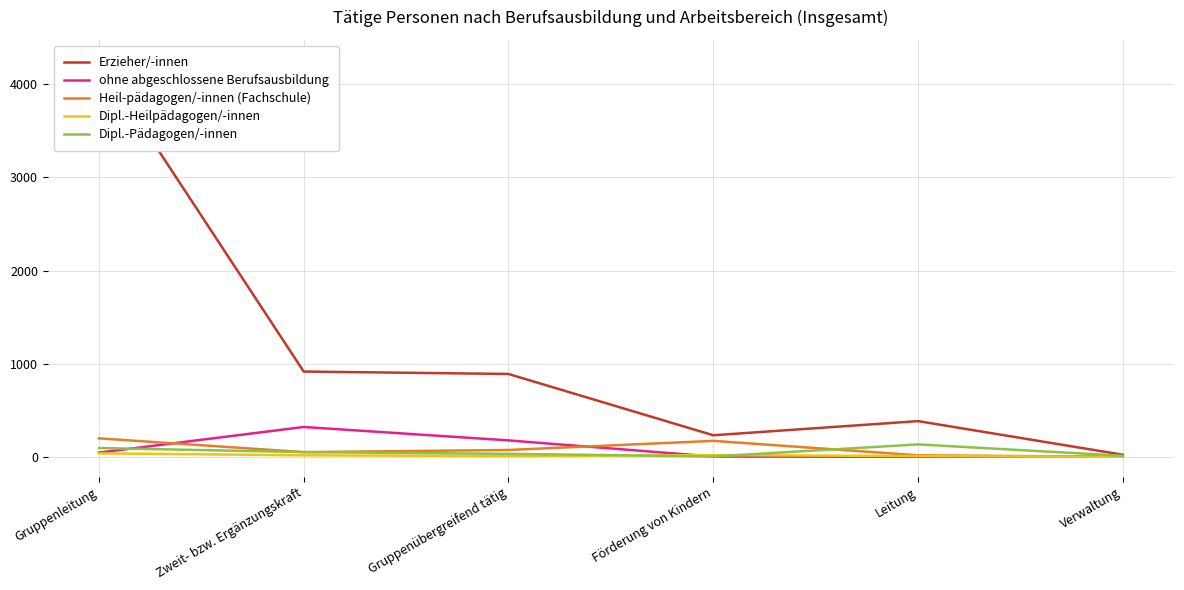

Reading left to right, extract all data points from this chart.

Erzieher/-innen: 4263	916	890	232	384	23
ohne abgeschlossene Berufsausbildung: 46	321	177	4	1	4
Heil-pädagogen/-innen (Fachschule): 199	51	74	172	17	1
Dipl.-Heilpädagogen/-innen: 38	17	9	19	9	1
Dipl.-Pädagogen/-innen: 95	51	33	4	134	12